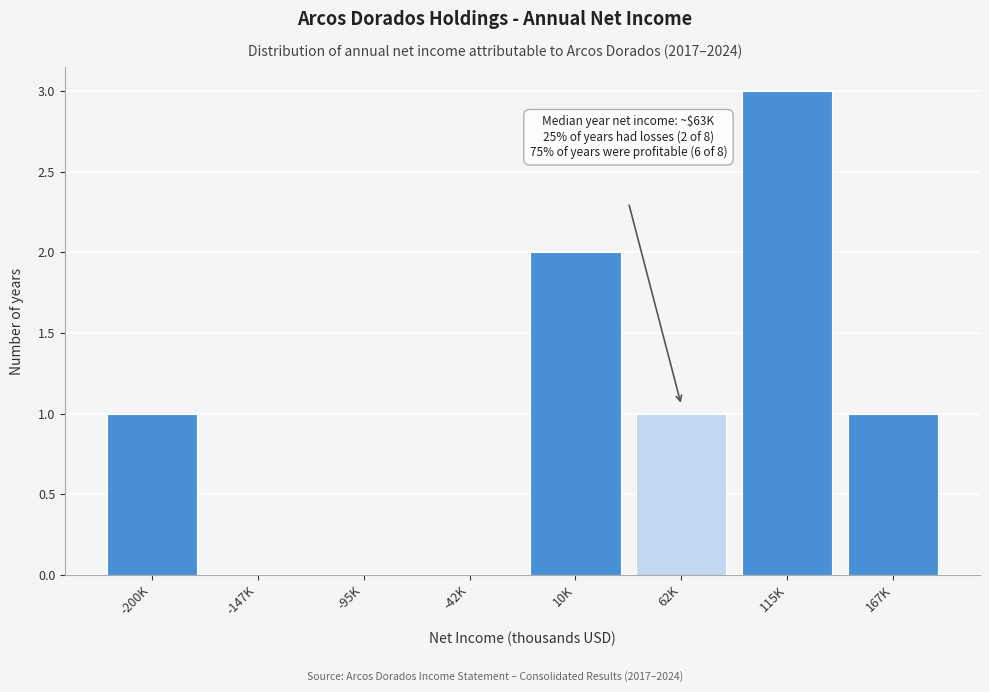

Reading right to left, list all the values displayed in this chart.

167K=1	115K=3	62K=1	10K=2	-42K=0	-95K=0	-147K=0	-200K=1